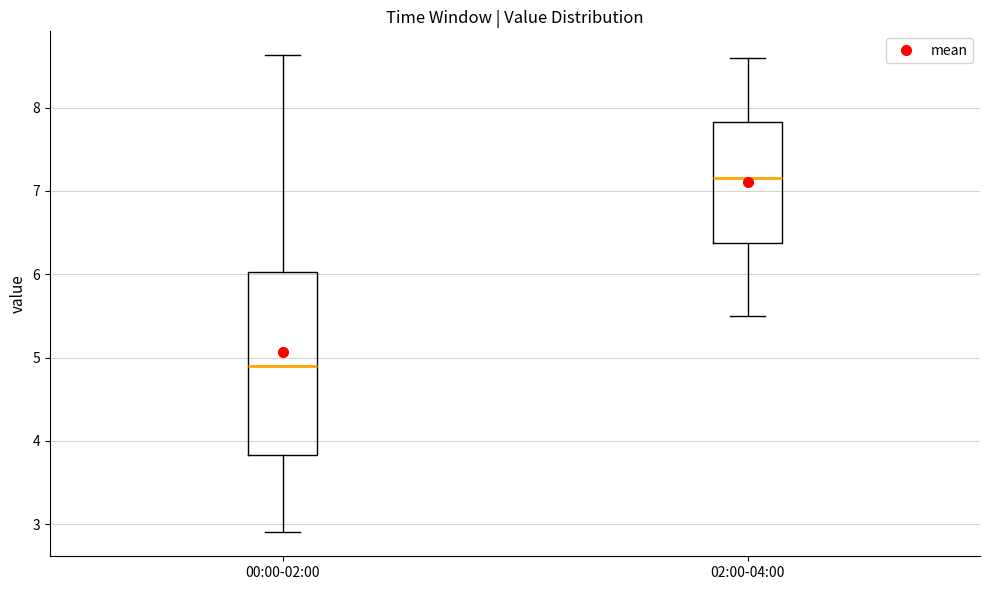

Reading left to right, read every box against the y-axis: the position of its median line, the range the box covers, and the ends of its whiskers. The values are not printed on the chart, so give them approximately, as read against the axis.

00:00-02:00: median 4.9, box 3.8 to 6.0, whiskers 2.9 to 8.6
02:00-04:00: median 7.2, box 6.4 to 7.8, whiskers 5.5 to 8.6